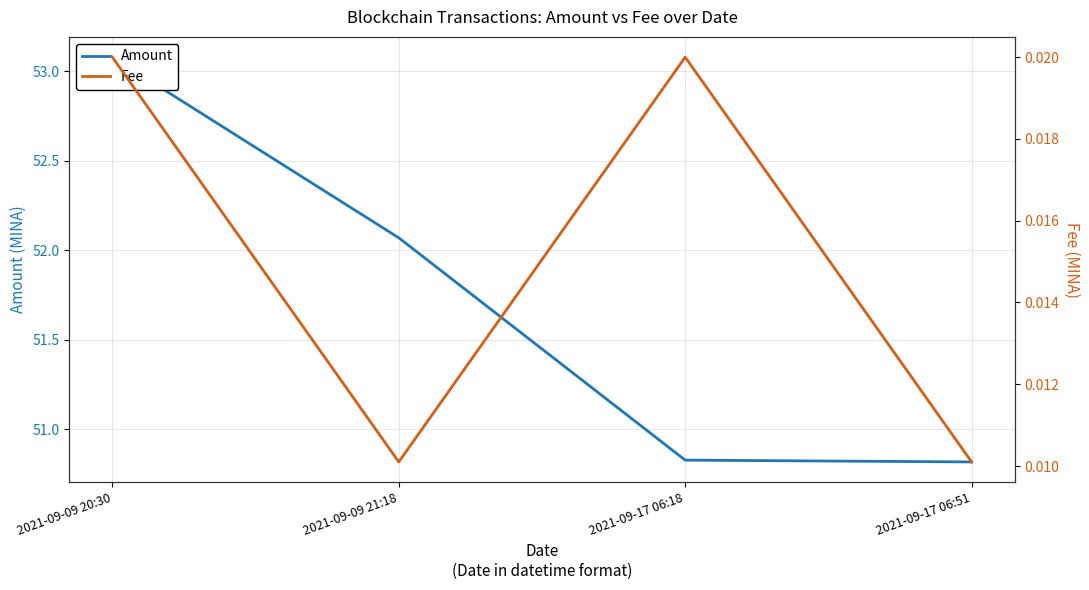

Reading left to right, list all the values displayed in this chart.

Amount: 53.1	52.1	50.8	50.8
Fee: 0.0	0.0	0.0	0.0